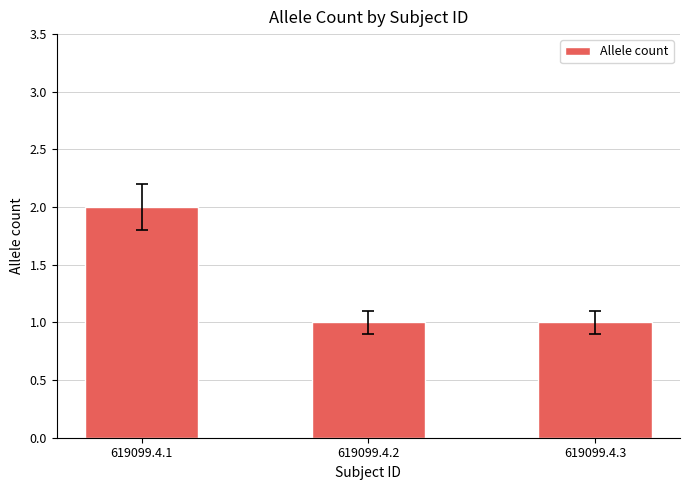

Is it true that the value at 619099.4.2 is 1?

True